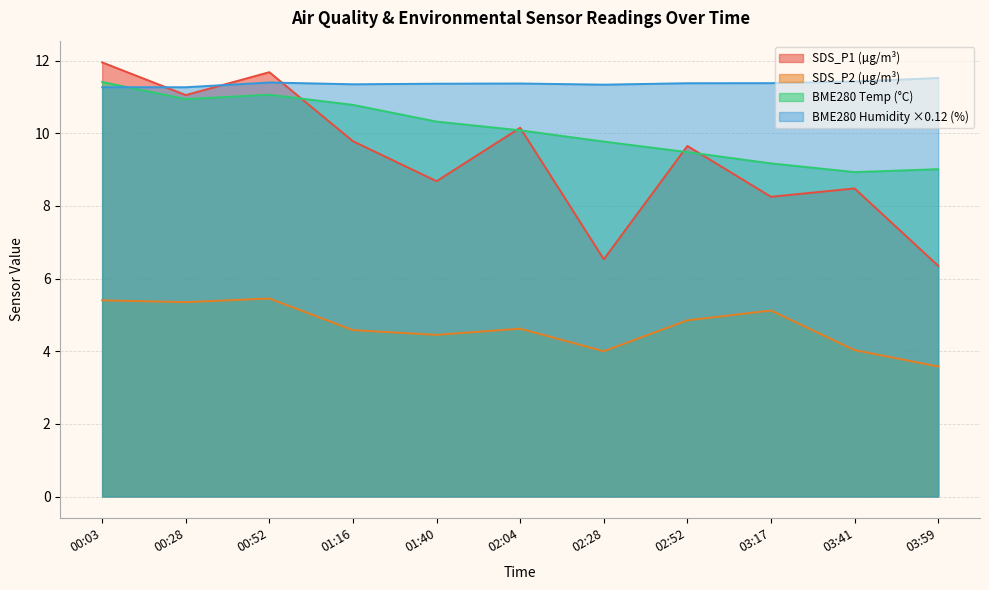

Reading left to right, transcribe all the data shown in this chart.

SDS_P1: 00:03=11.9	00:28=11.1	00:52=11.7	01:16=9.8	01:40=8.7	02:04=10.2	02:28=6.5	02:52=9.7	03:17=8.2	03:41=8.5	03:59=6.3
SDS_P2: 00:03=5.4	00:28=5.3	00:52=5.5	01:16=4.6	01:40=4.5	02:04=4.6	02:28=4.0	02:52=4.8	03:17=5.1	03:41=4.0	03:59=3.6
BME280_temperature: 00:03=11.4	00:28=10.9	00:52=11.1	01:16=10.8	01:40=10.3	02:04=10.1	02:28=9.8	02:52=9.5	03:17=9.2	03:41=8.9	03:59=9.0
BME280_humidity: 00:03=11.3	00:28=11.3	00:52=11.4	01:16=11.3	01:40=11.4	02:04=11.4	02:28=11.3	02:52=11.4	03:17=11.4	03:41=11.4	03:59=11.5